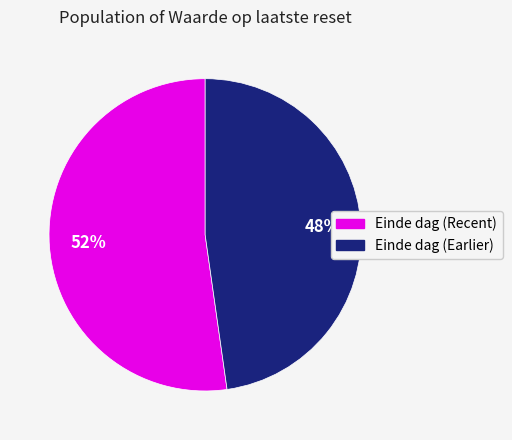

To the nearest percent, what is the average slice percentage?

50%